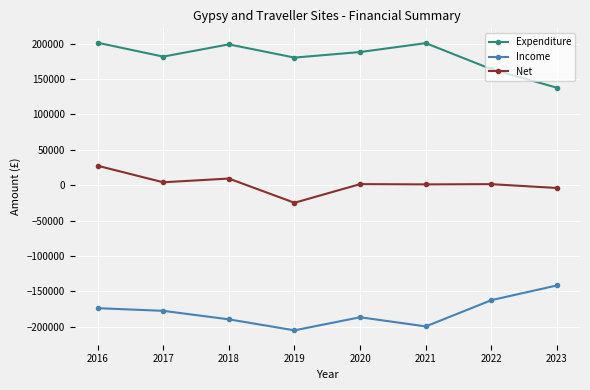

What is the sum of the Net values at 2021 and 2019?

-23806.7